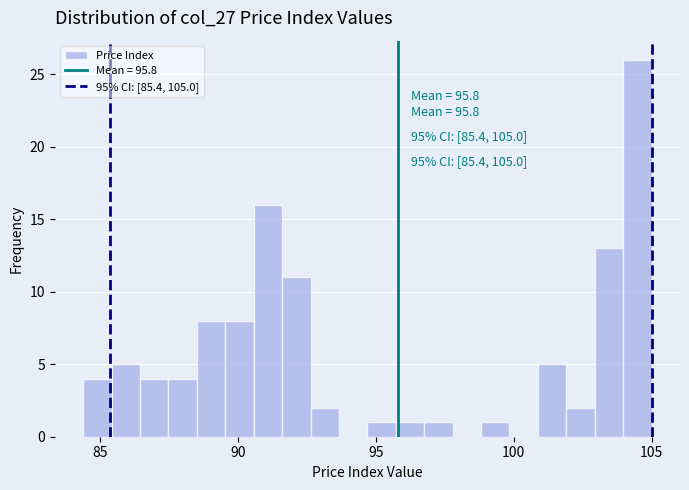

Around what value on the x-axis is the tallest bar? Give the approximate position of its centre, as read against the axis.

104.5